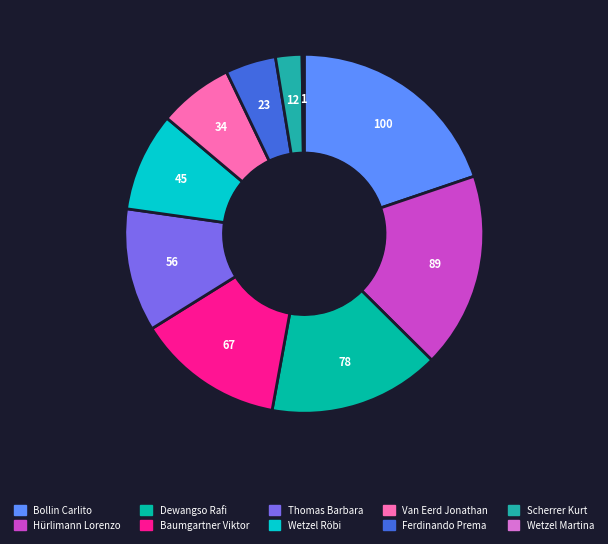

To the nearest percent, what portion does Wetzel Röbi represent?

9%